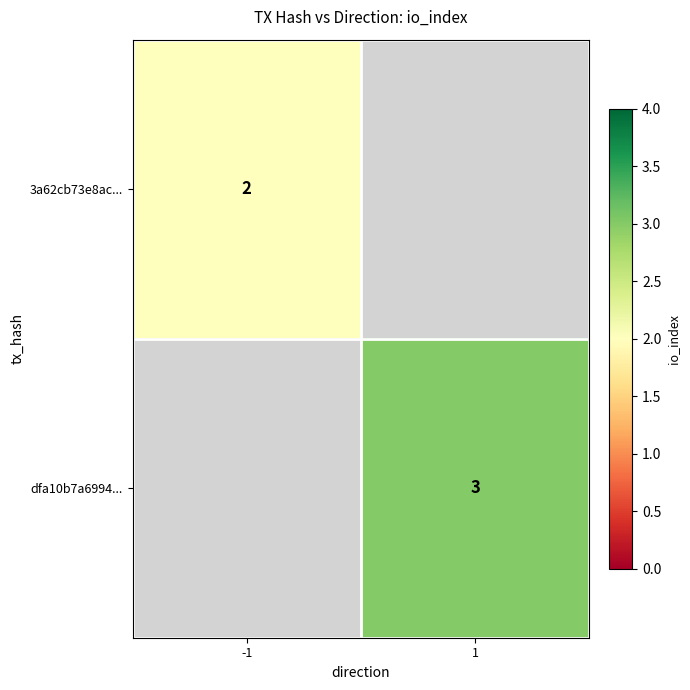

Is it true that dfa10b7a6994... equals 3 at 1?

True